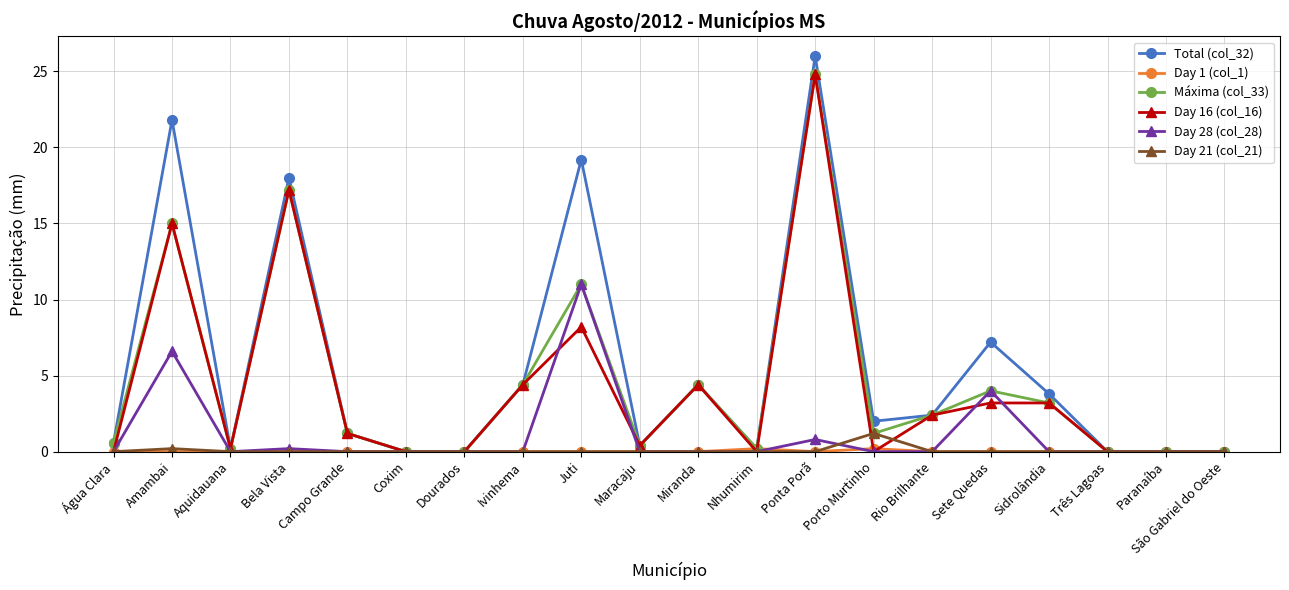

What is the label of the 18th point from the right?

Aquidauana